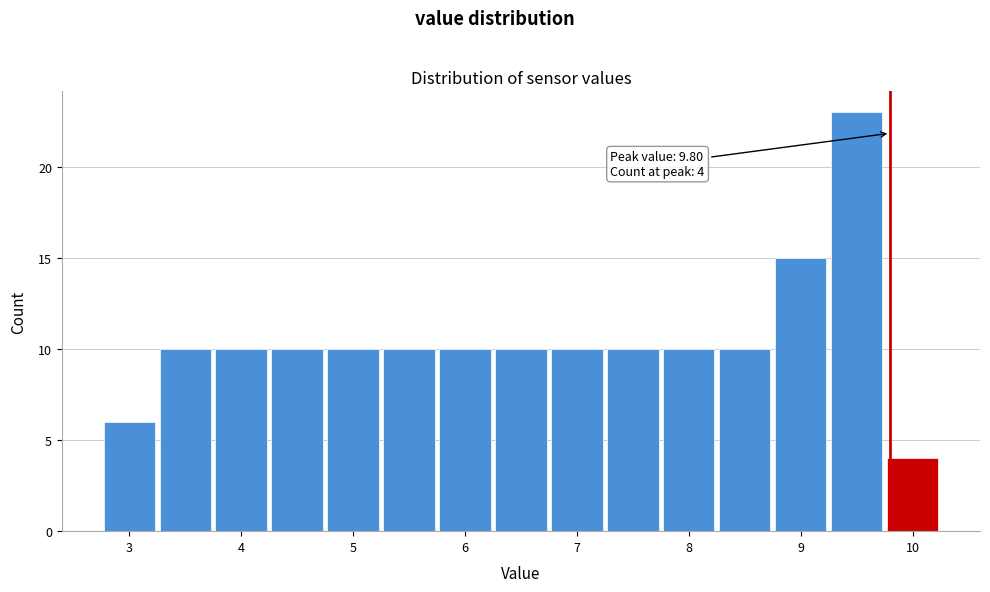

Which range on the x-axis has the tallest bar?

9.25 to 9.75